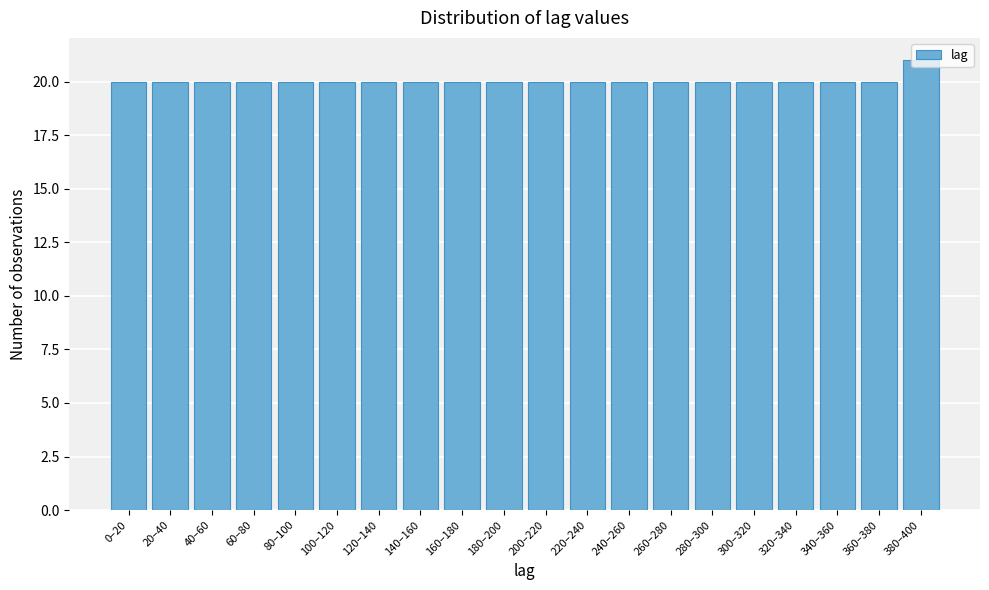

What is the average value?

20